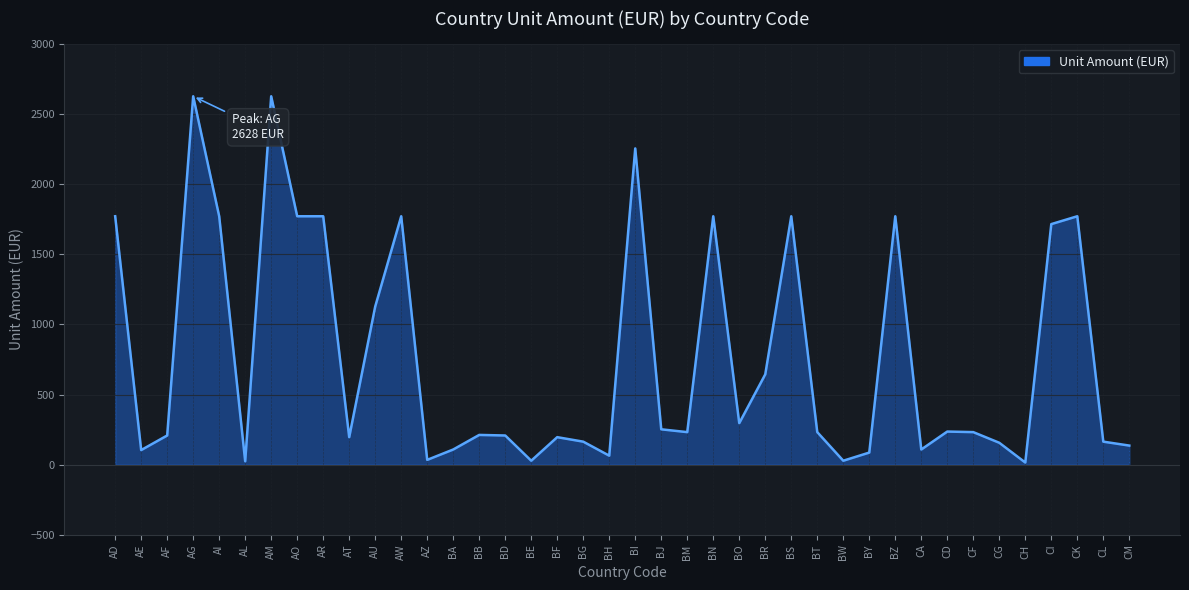

At which label is the value closest to 1321?

AU